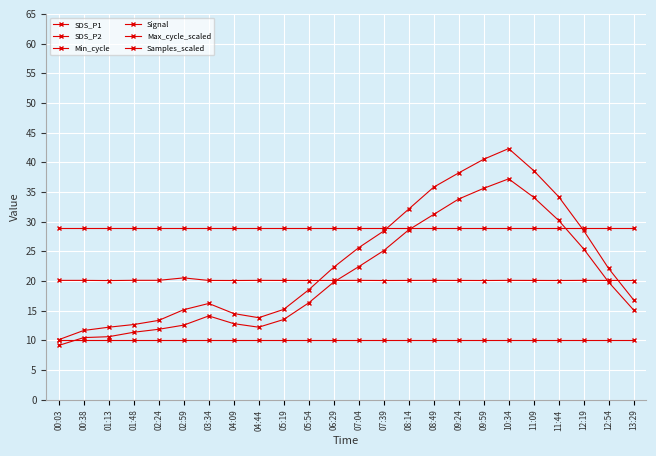

The Min_cycle series shows 29.0 at 12:19. True or false?

True